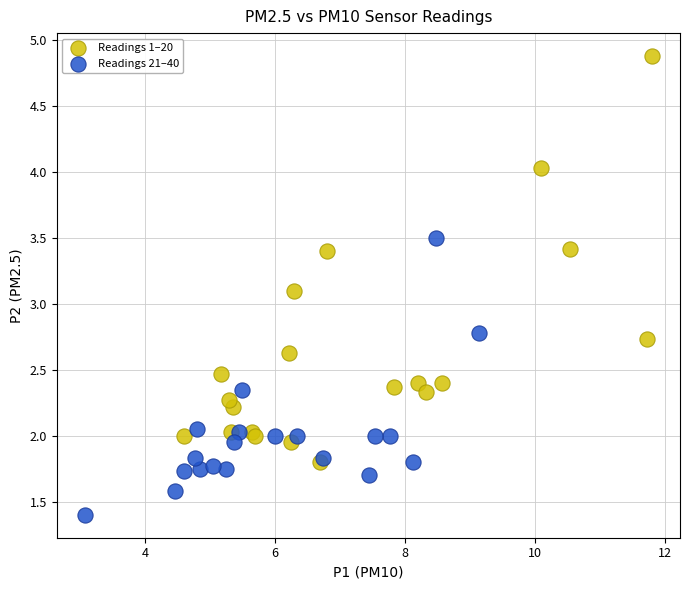

Which series reaches the maximum Y coordinate?

Readings 1–20